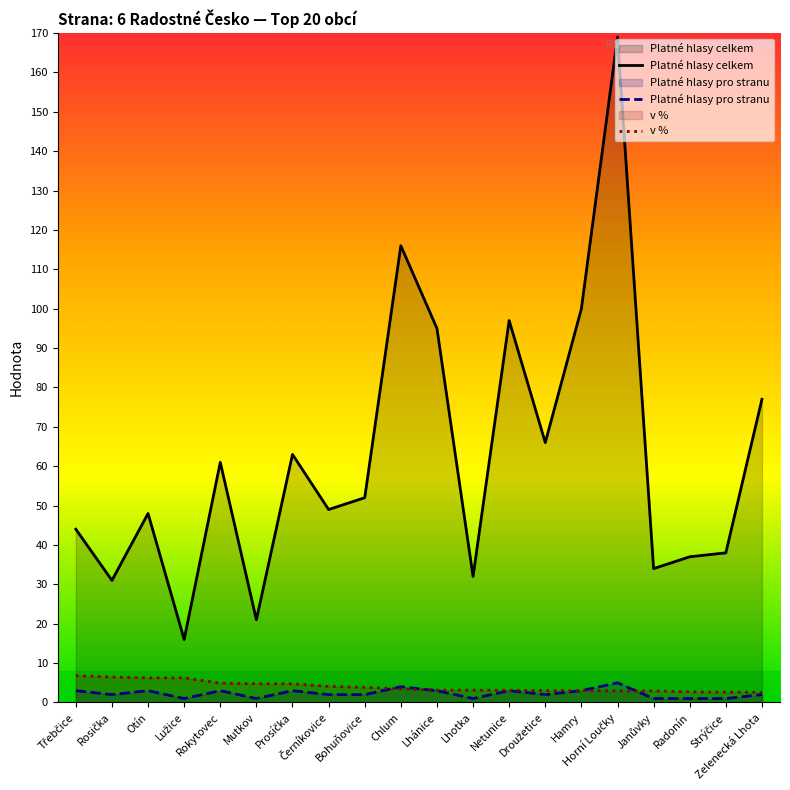

How many interior local valleys does the Platné hlasy pro stranu series have?

5